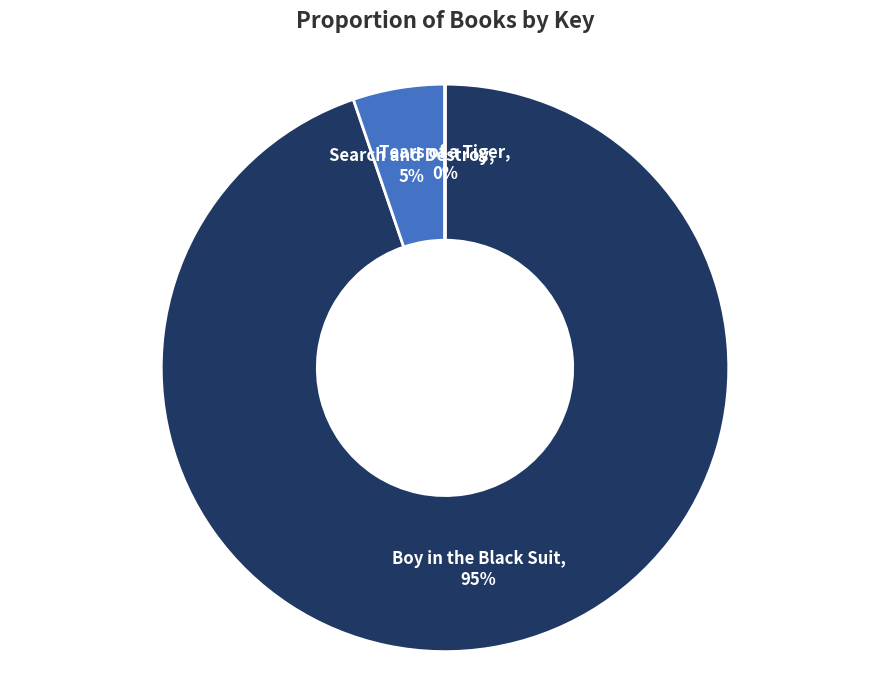

Does any single category account for the majority?

Yes